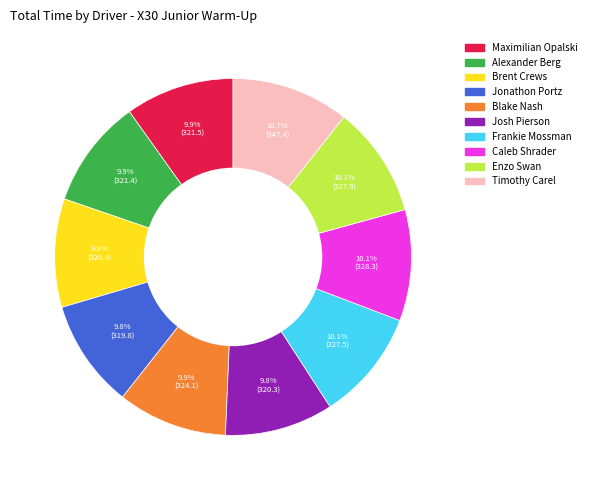

Does any single category account for the majority?

No